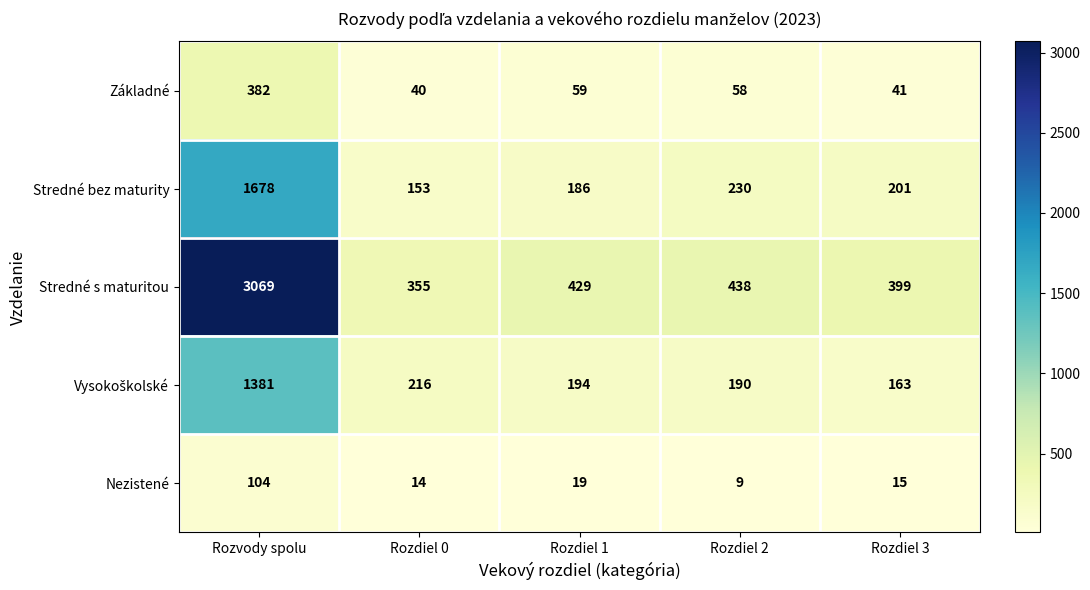

At which category is the sum across all series the highest?

Rozvody spolu